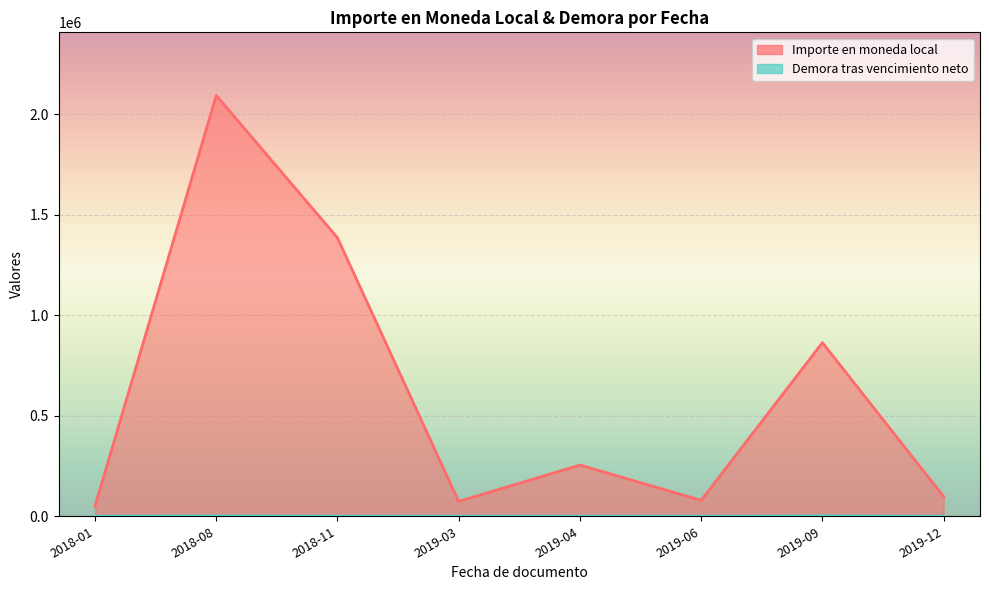

True or false: Importe en moneda local has a value of 51300 at 2018-01.

True